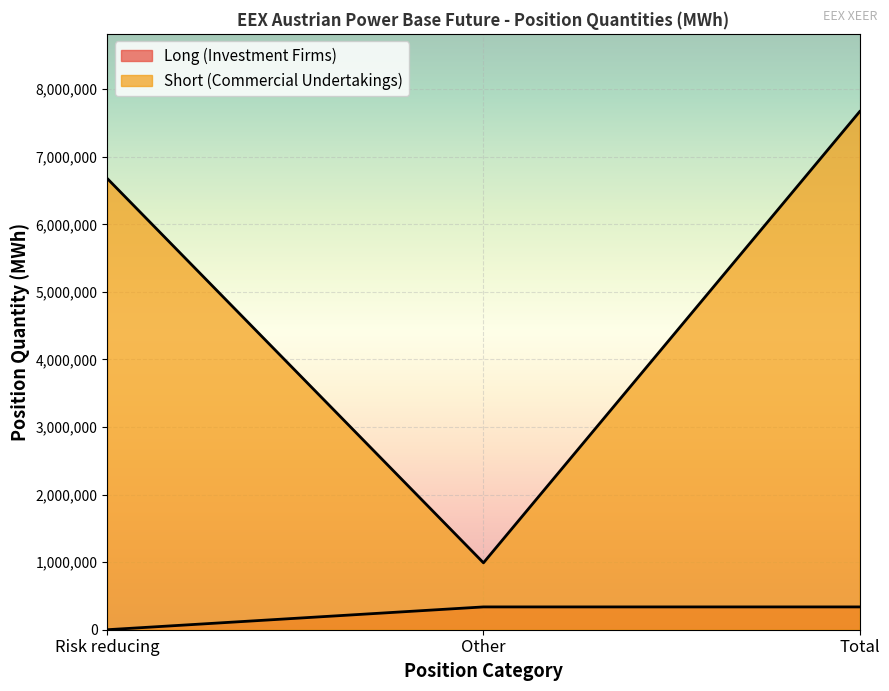

At which category is the sum across all series the highest?

Total